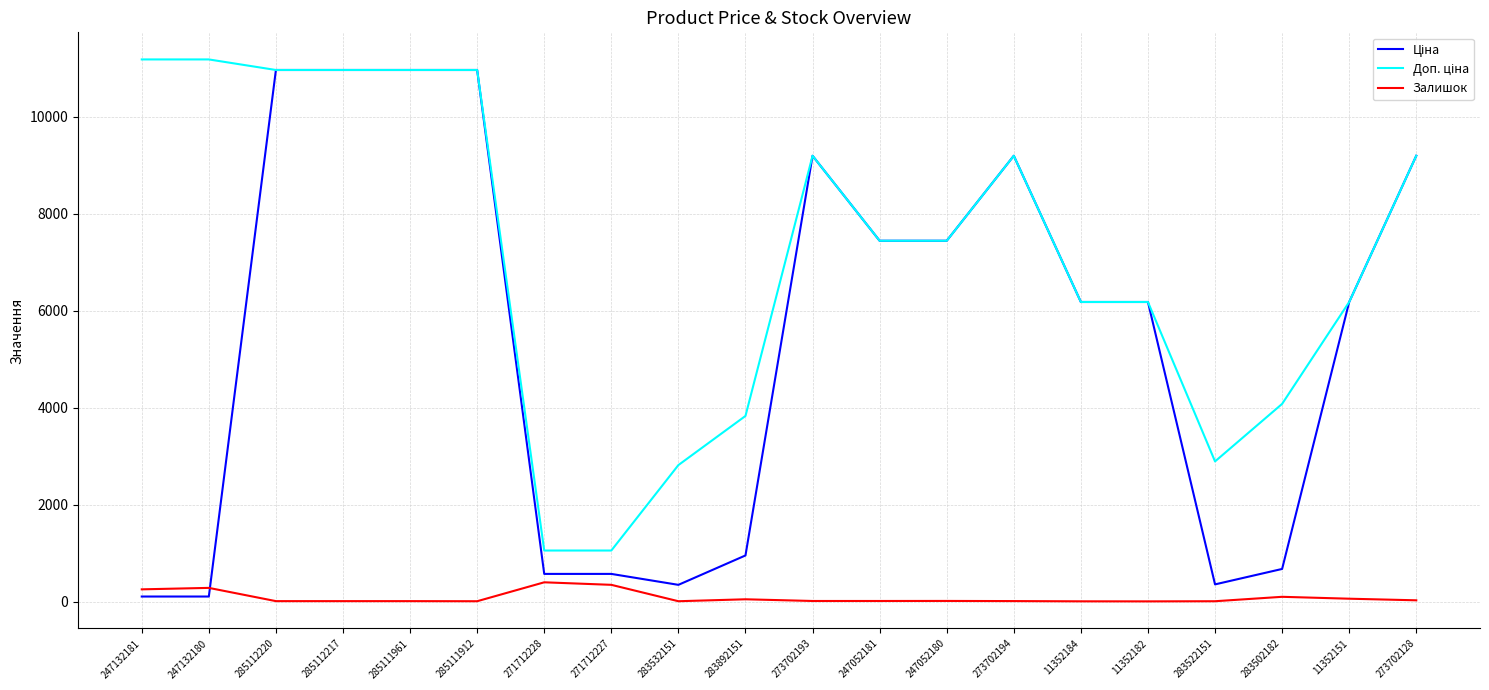

What is the value of the Доп. ціна point at the 16th from the left?

6182.6